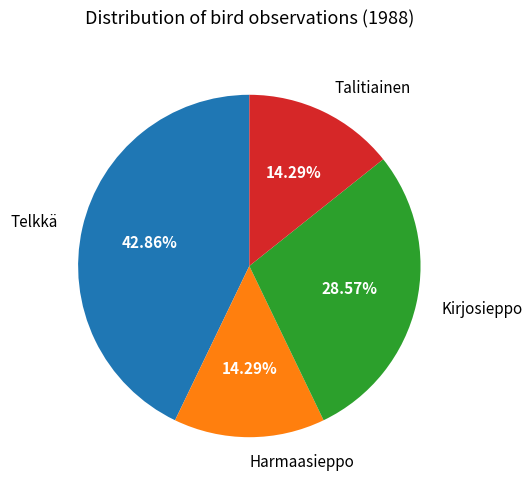

To the nearest percent, what is the average slice percentage?

25%